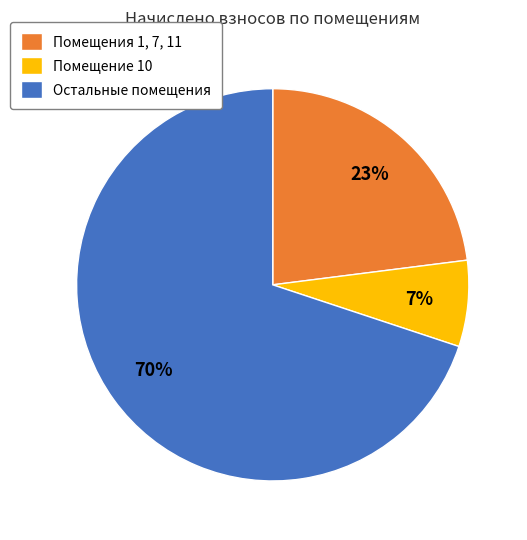

Count the number of slices in the pie.

3